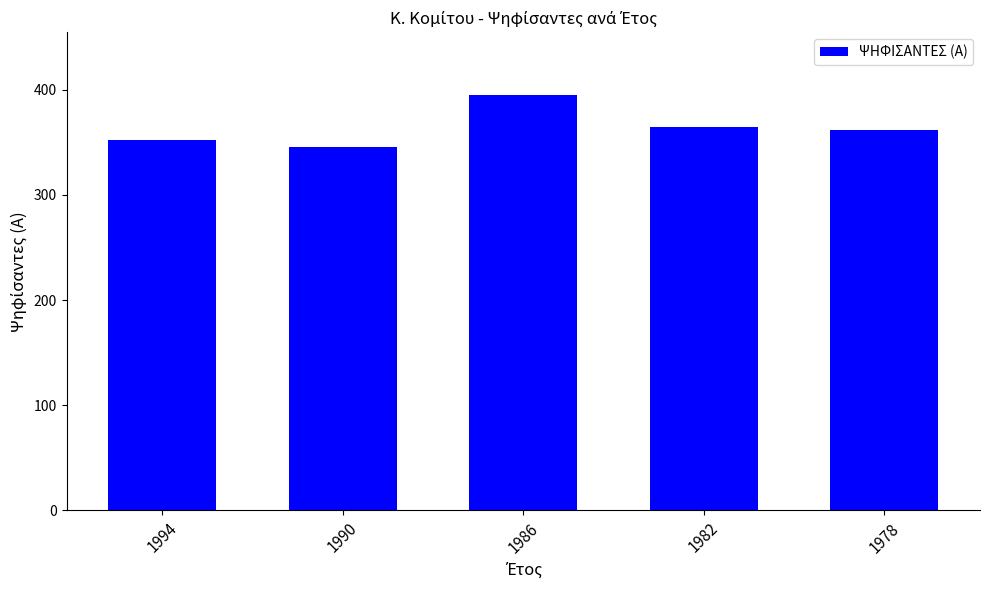

What is the change in value from 1982 to 1978?

-2